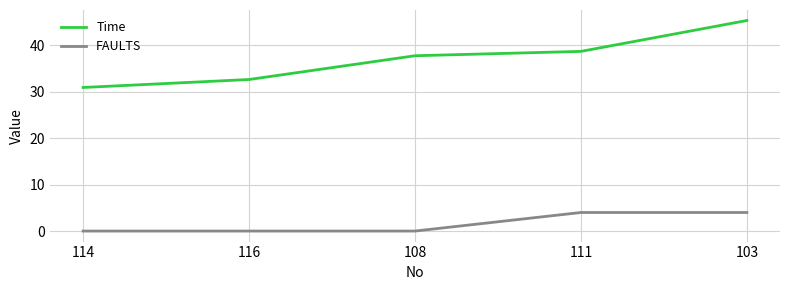

Reading left to right, extract all data points from this chart.

Time: 114=30.9	116=32.7	108=37.8	111=38.7	103=45.4
FAULTS: 114=0.0	116=0.0	108=0.0	111=4.0	103=4.0